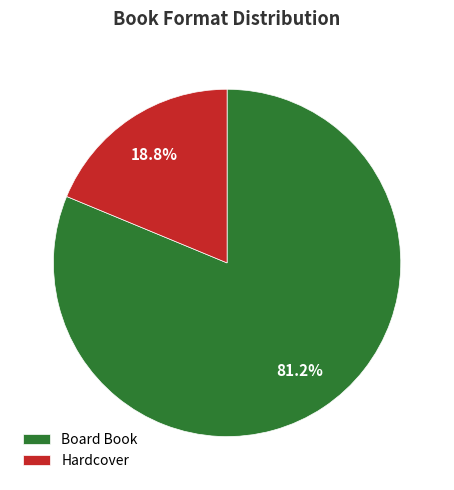

Between Board Book and Hardcover, which is larger?

Board Book